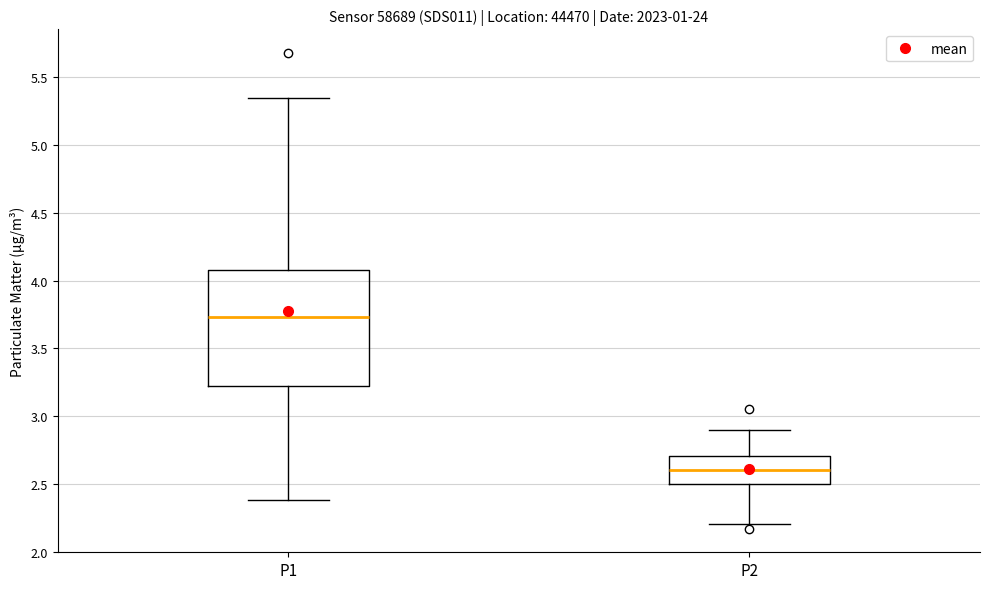

Comparing the boxes themselves (not the whiskers), which one is the tallest?

P1